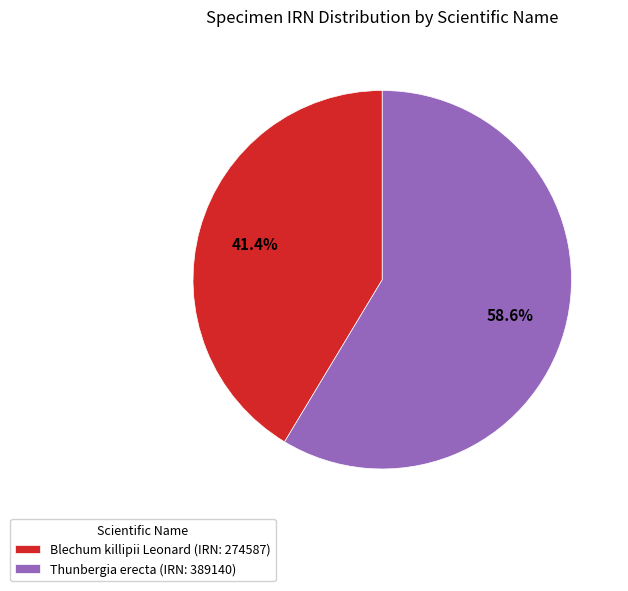

Approximately how many times larger is the value at Thunbergia erecta compared to Blechum killipii Leonard?

1.4